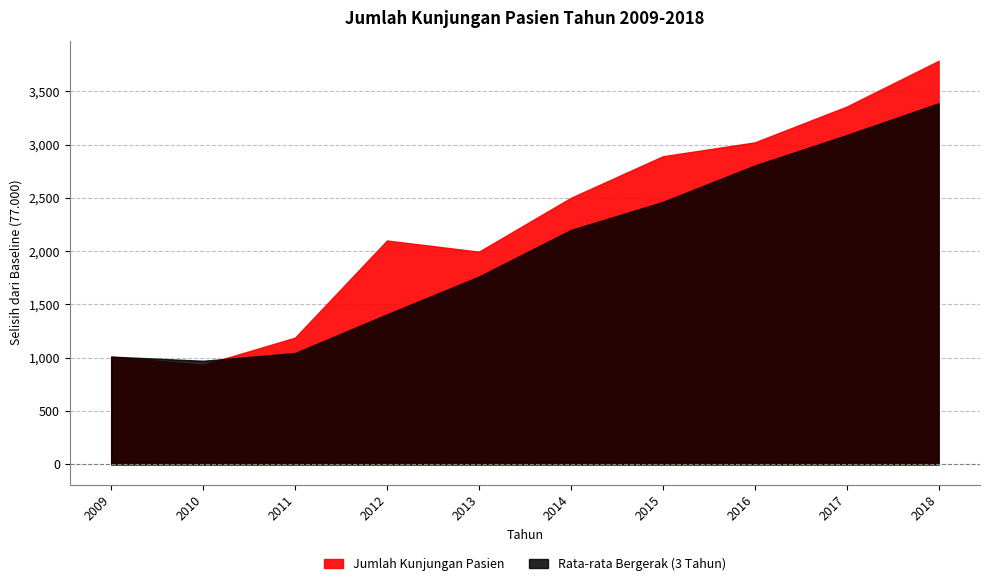

The value at 2017 is 110858. True or false?

False